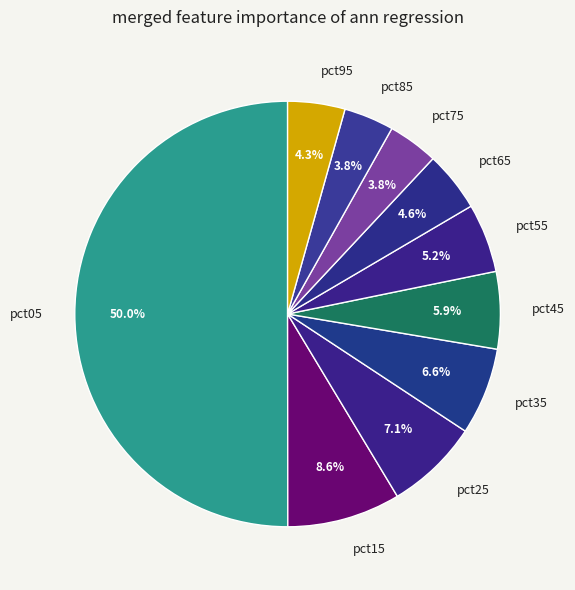

How much of the chart is everything except pct85?

96.2%